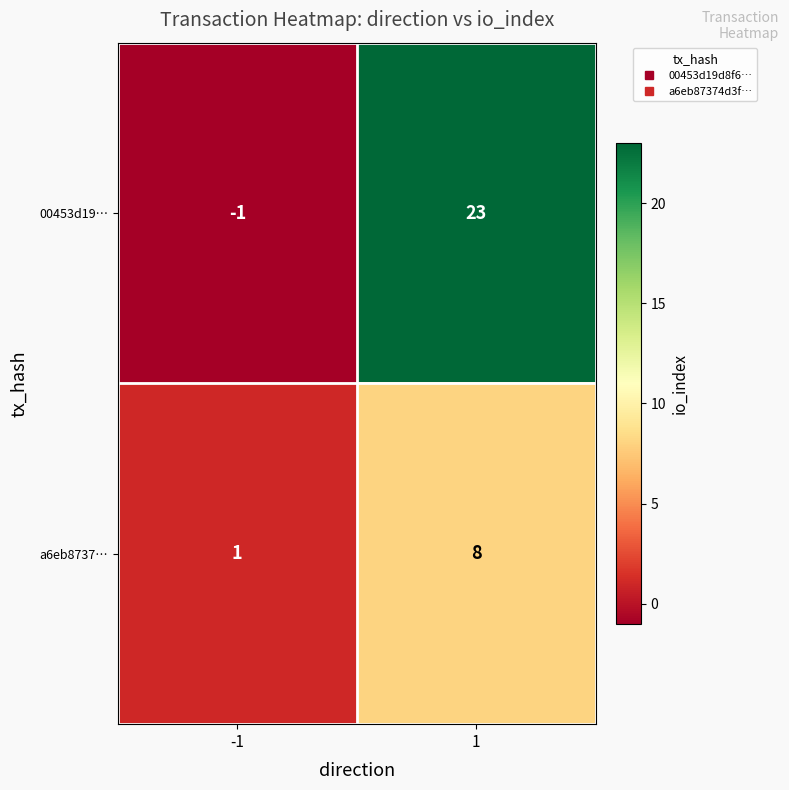

What is the difference between the a6eb8737… values at 1 and -1?

7